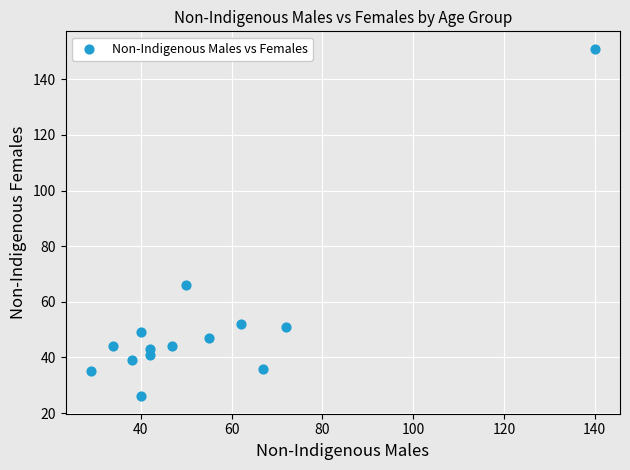

What is the range of Y values (max minus min)?

125